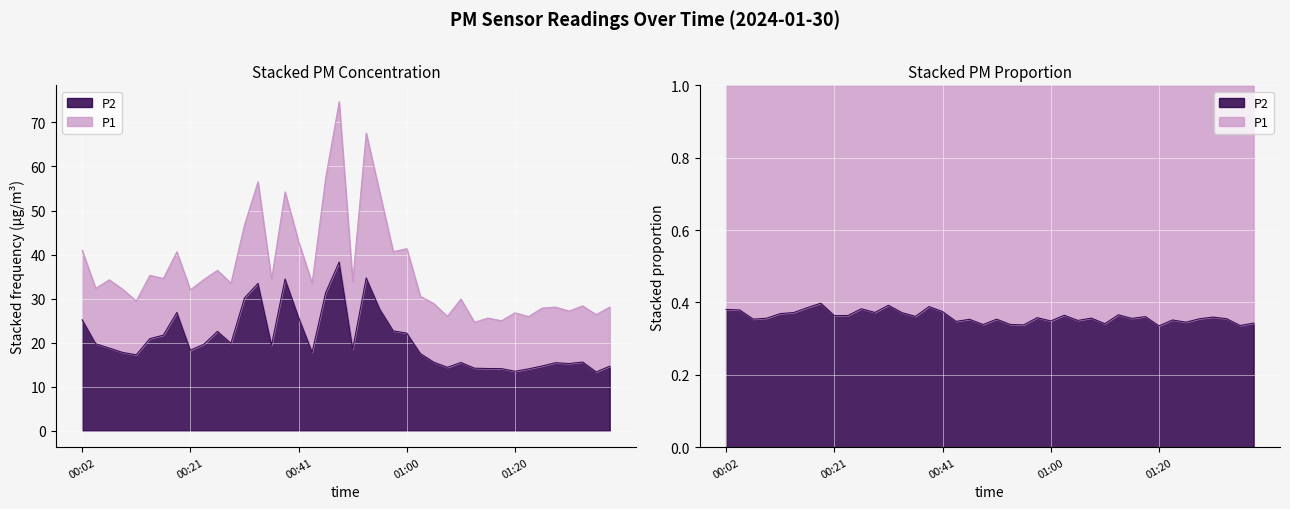

What is the highest value of the P1 series?

74.7